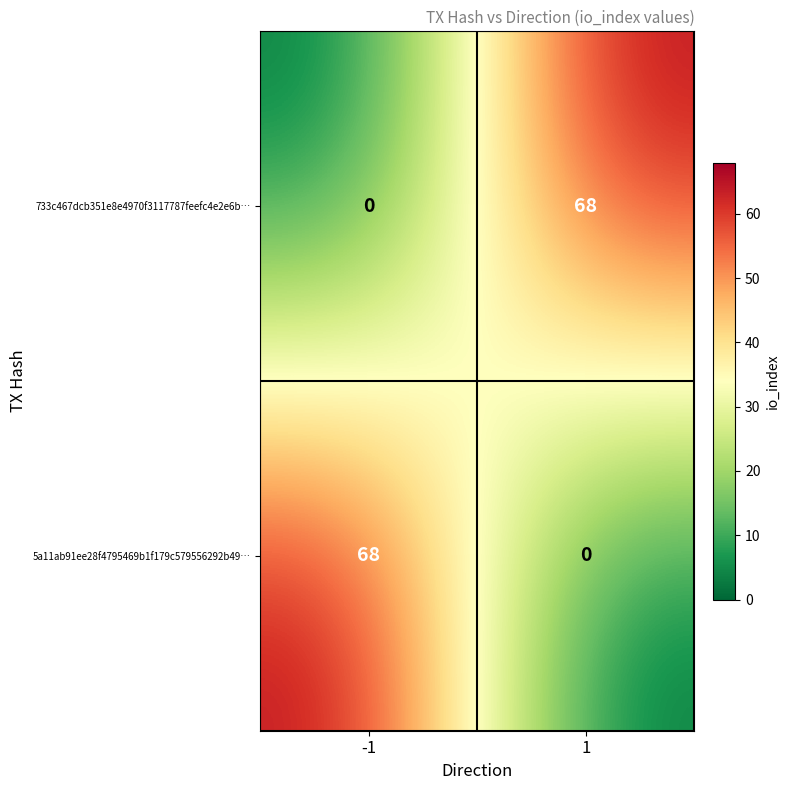

Rank the series at -1 from lowest to highest value.

733c467dcb351e8e4970f3117787feefc4e2e6b…, 5a11ab91ee28f4795469b1f179c579556292b49…